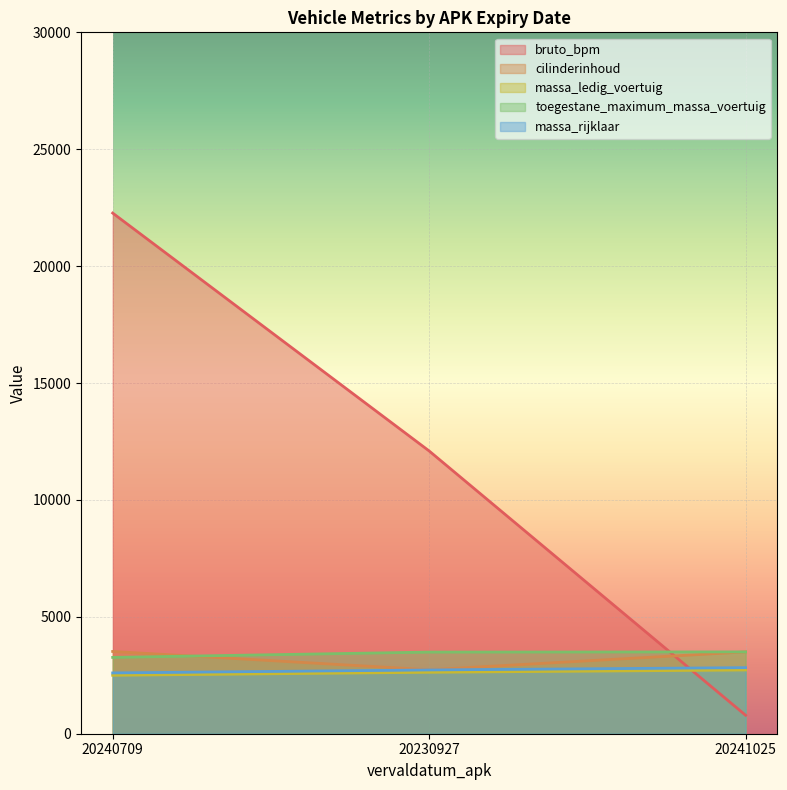

Count the massa_rijklaar values in the range 2600 to 2826.

3